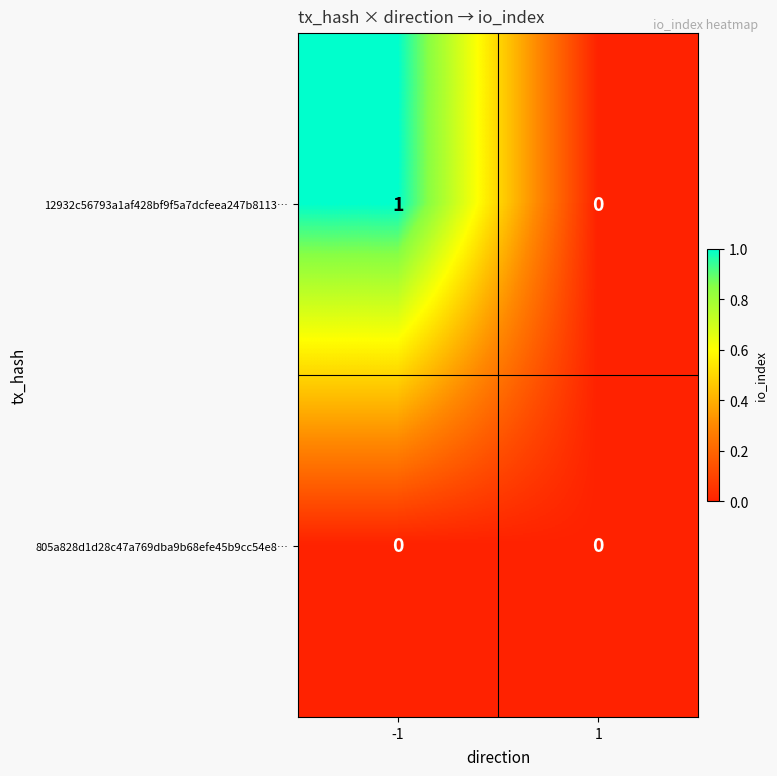

How many distinct data groups are displayed?

2